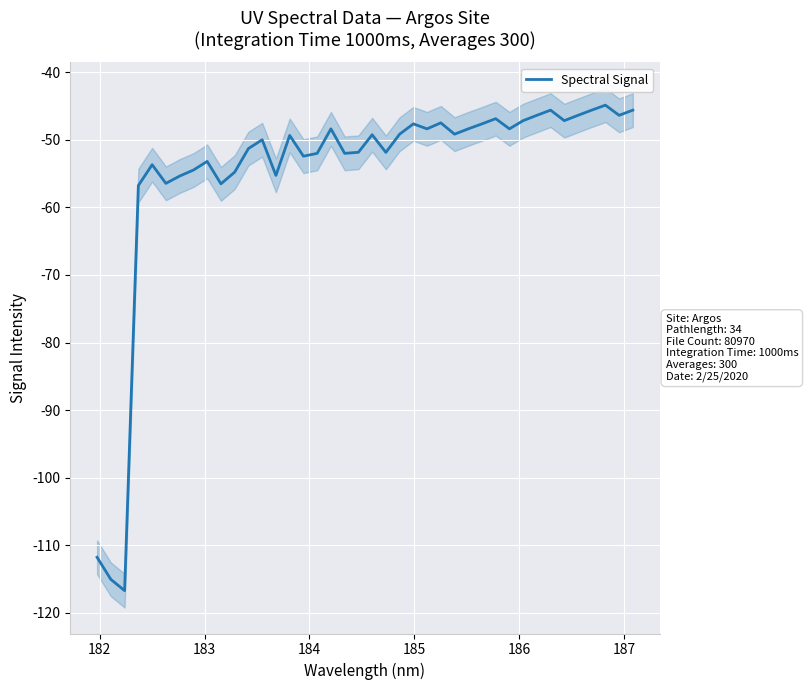

What is the minimum value shown in the chart?

-116.7